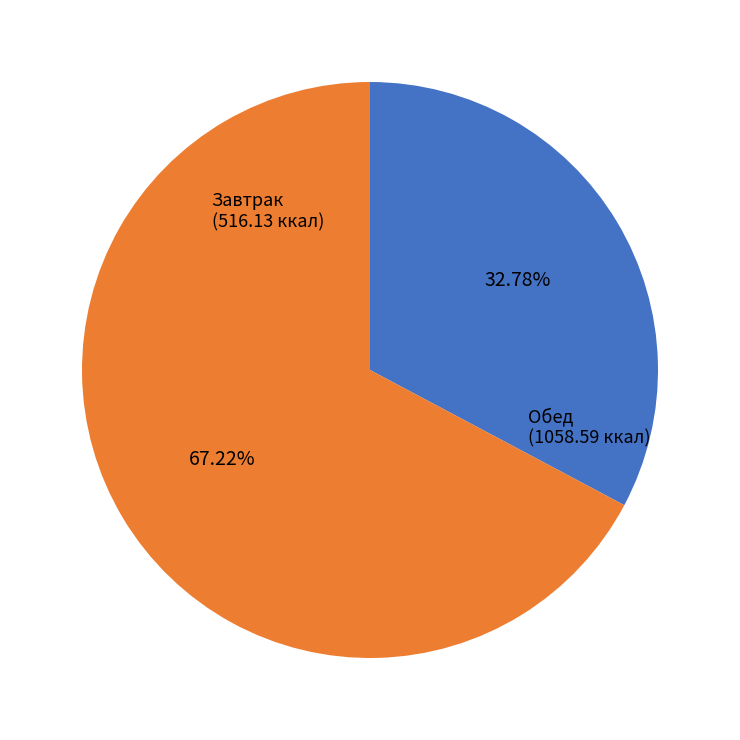

Which slice is the largest?

Обед